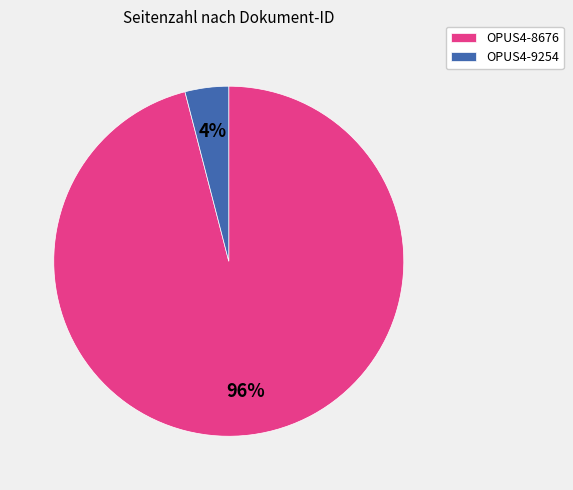

What percentage is the OPUS4-8676 slice, to the nearest percent?

96%